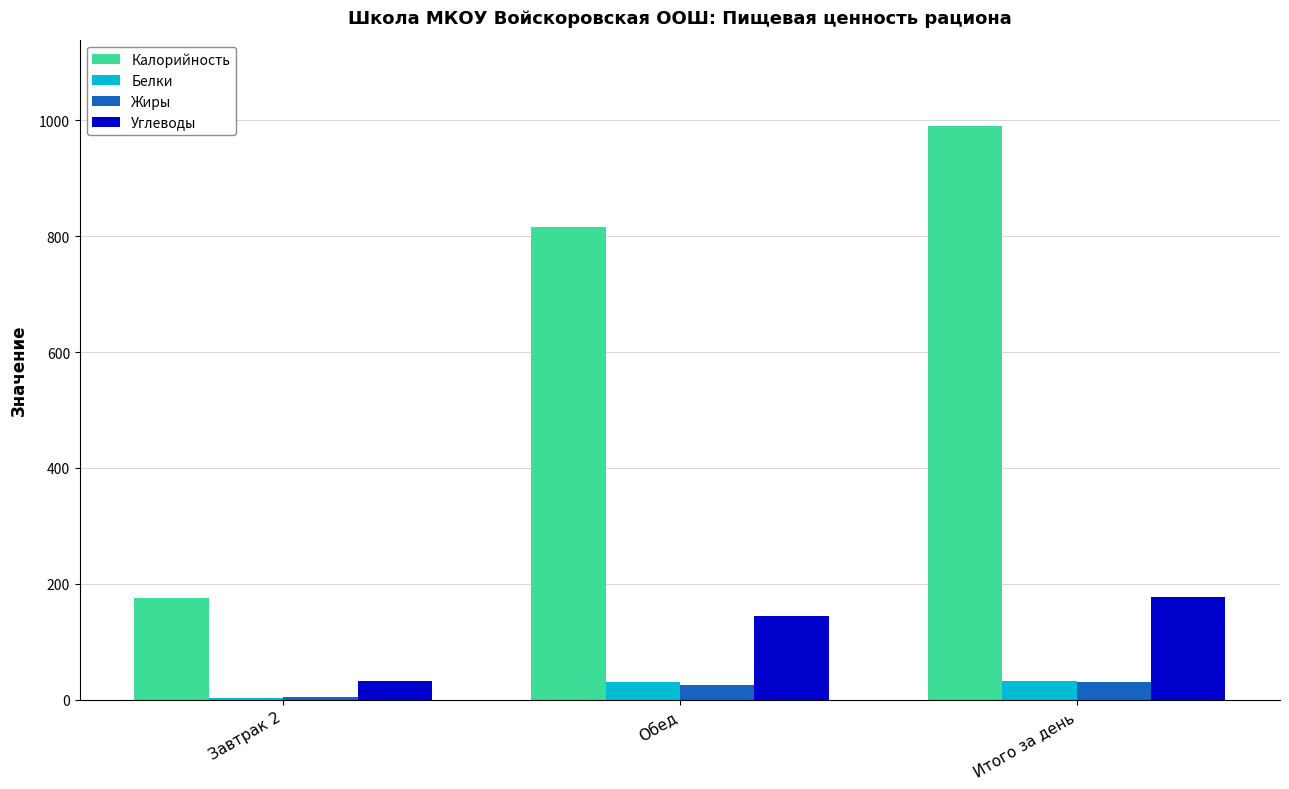

What is the maximum value shown in the chart?

990.9